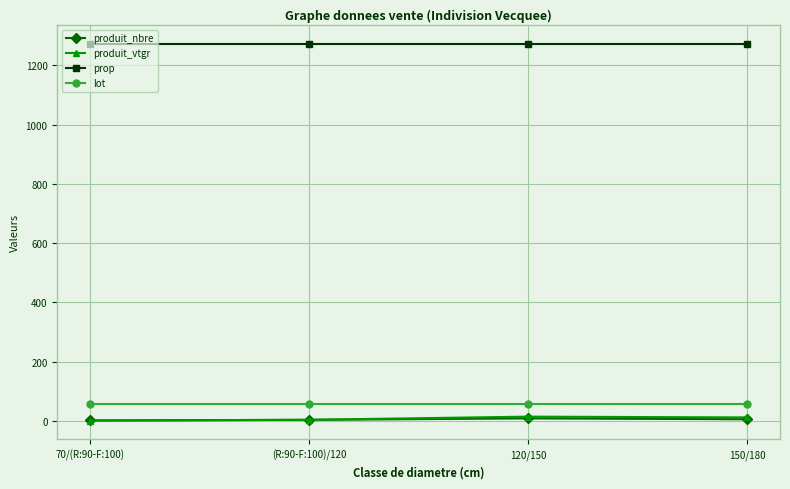

What is the label of the 2nd point from the right?

120/150